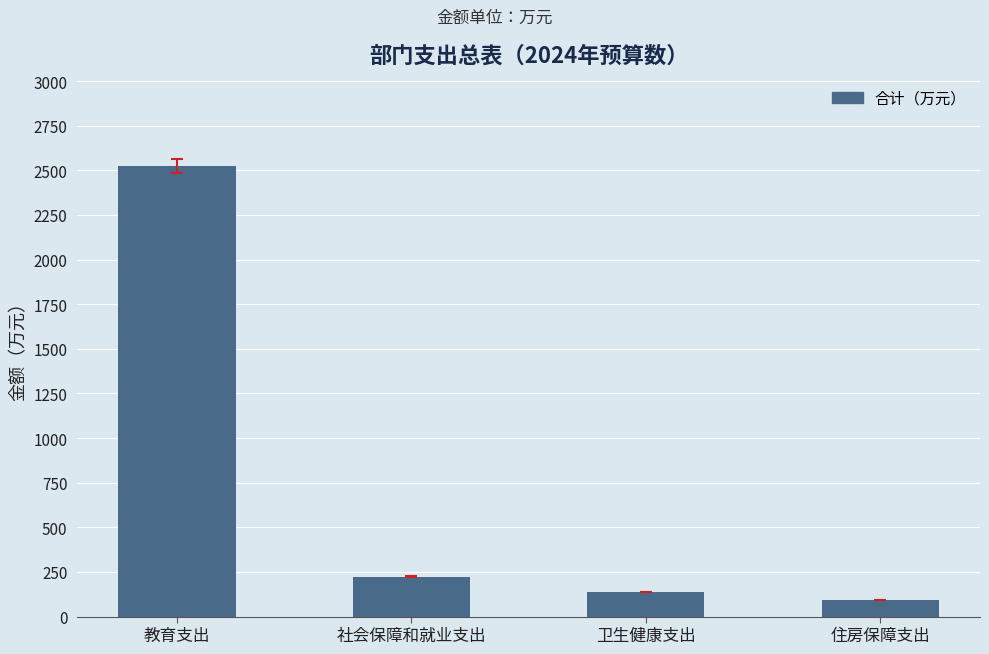

The value at 住房保障支出 is 93.7. True or false?

True